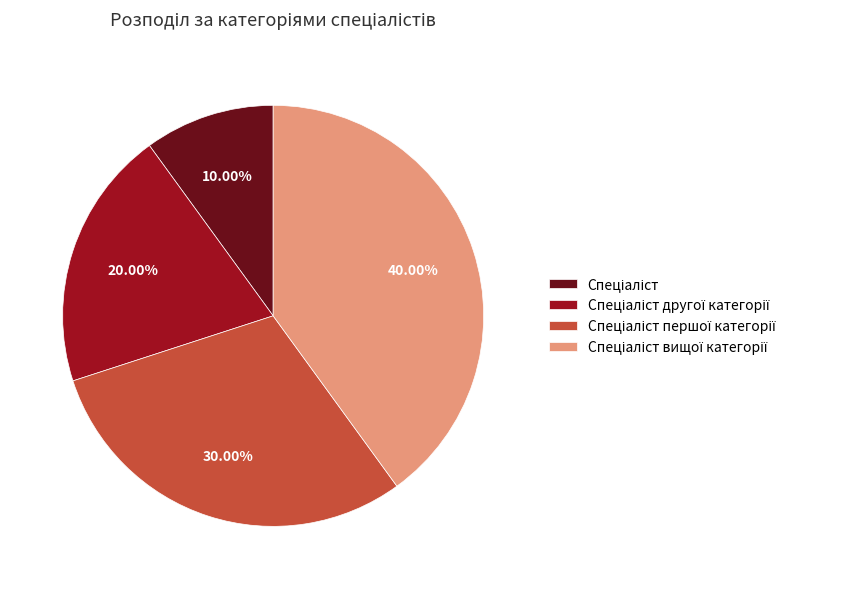

Is there any slice that represents more than half of the pie?

No